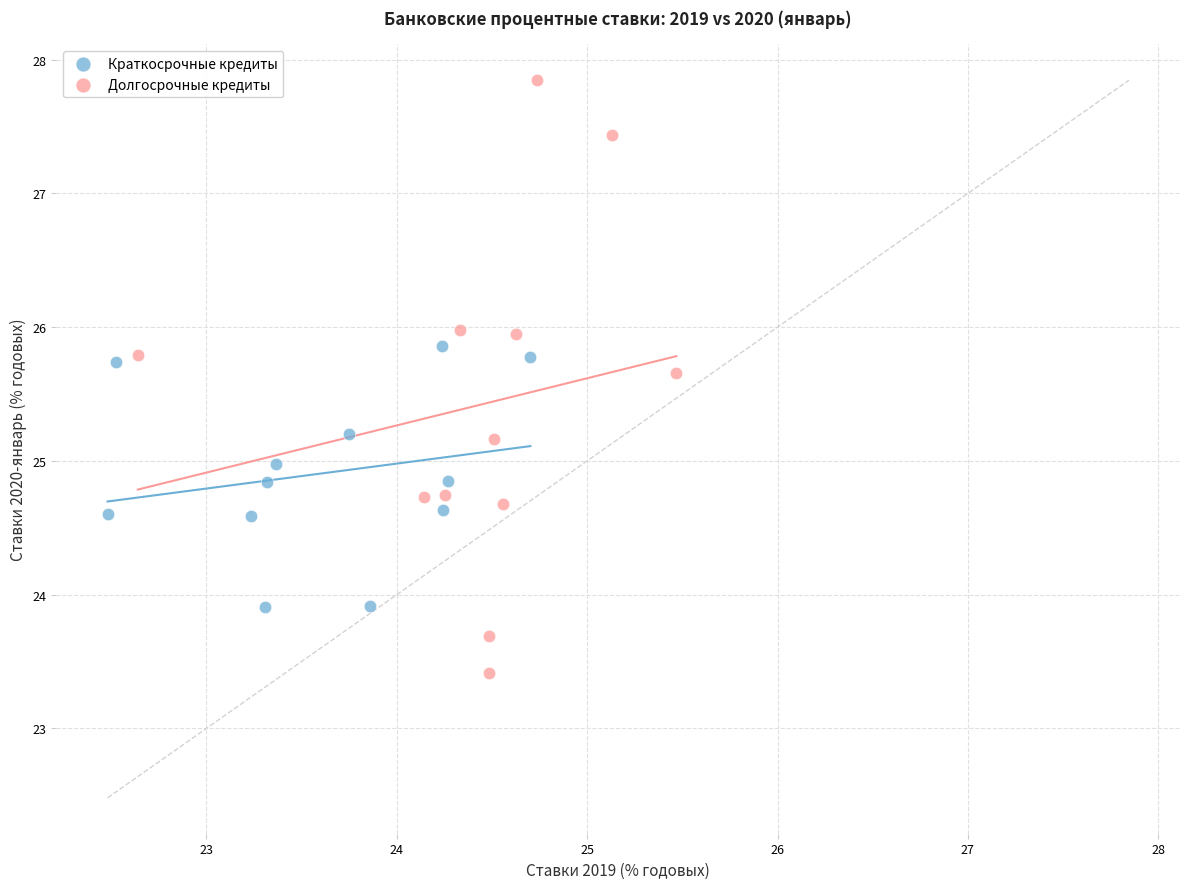

Which series has the largest Y range (max minus min)?

Долгосрочные кредиты